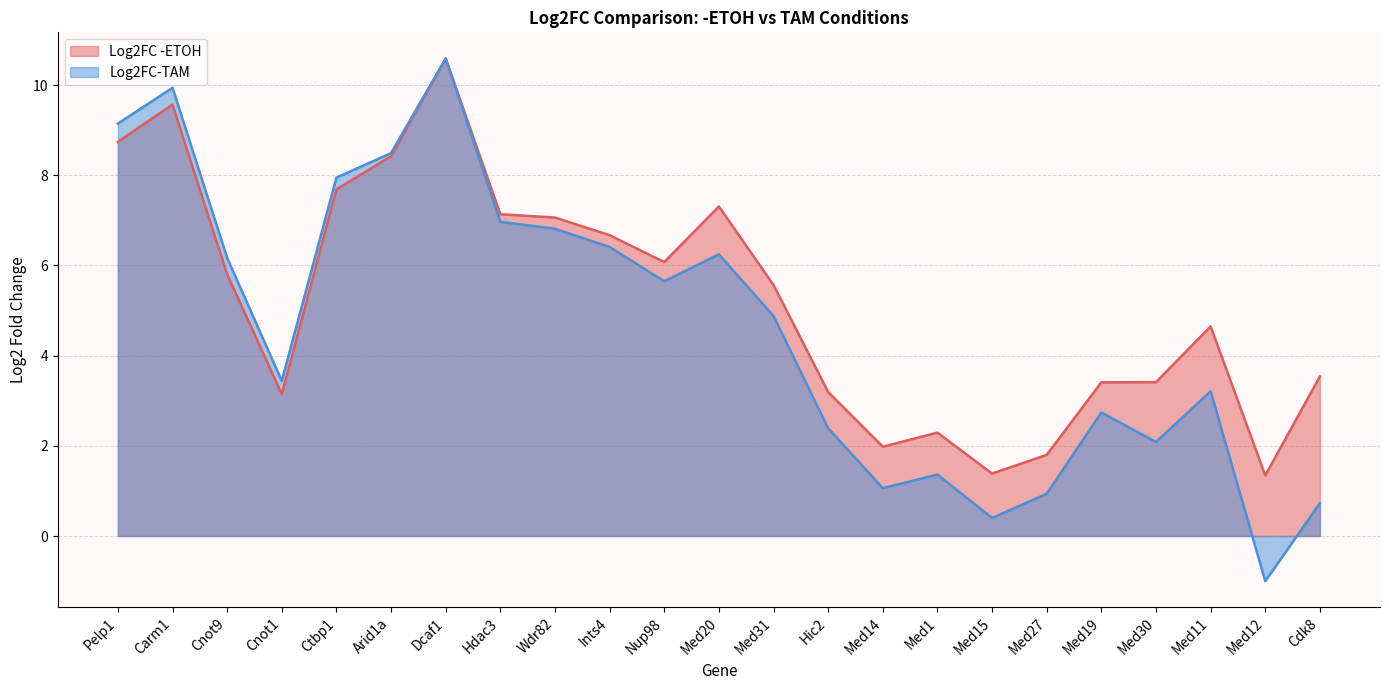

Reading left to right, transcribe all the data shown in this chart.

Log2FC -ETOH: 8.7	9.6	5.8	3.1	7.7	8.4	10.6	7.1	7.1	6.7	6.1	7.3	5.6	3.2	2.0	2.3	1.4	1.8	3.4	3.4	4.6	1.3	3.5
Log2FC-TAM: 9.1	9.9	6.2	3.4	7.9	8.5	10.6	7.0	6.8	6.4	5.6	6.2	4.9	2.4	1.1	1.4	0.4	0.9	2.7	2.1	3.2	-1.0	0.7